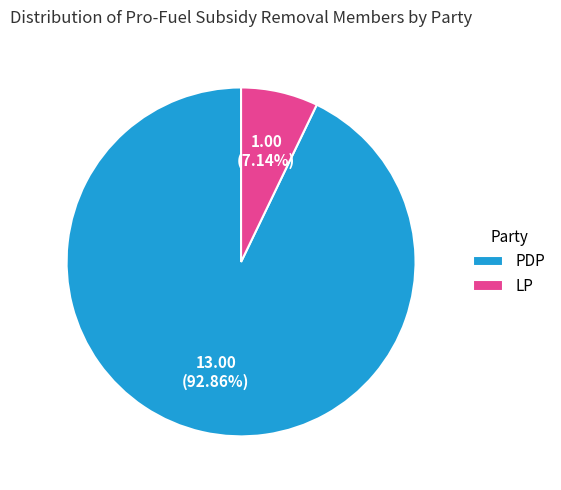

Rank the categories by value from highest to lowest.

PDP, LP